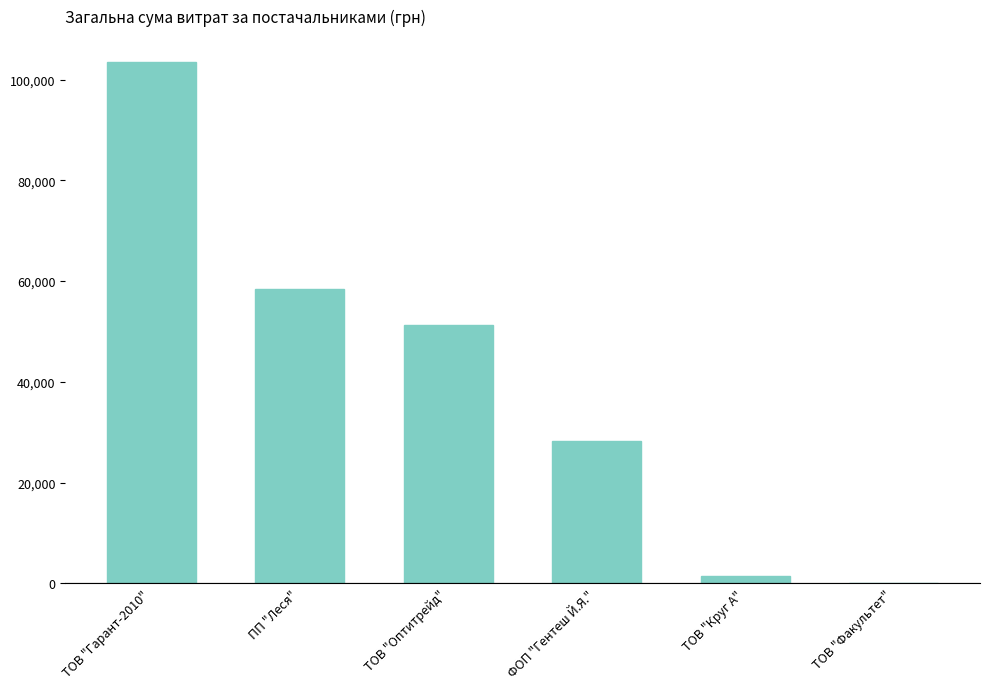

What is the sum of the values at ПП "Леся" and ТОВ "Факультет"?

58688.2